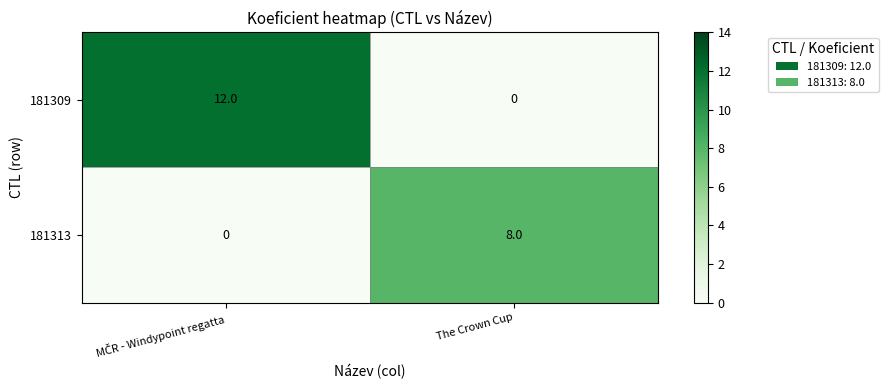

What is the difference between the maximum and minimum values in the 181309 series?

12